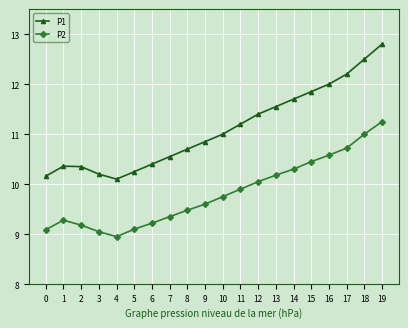

Does the chart display data point markers on the line(s)?

Yes